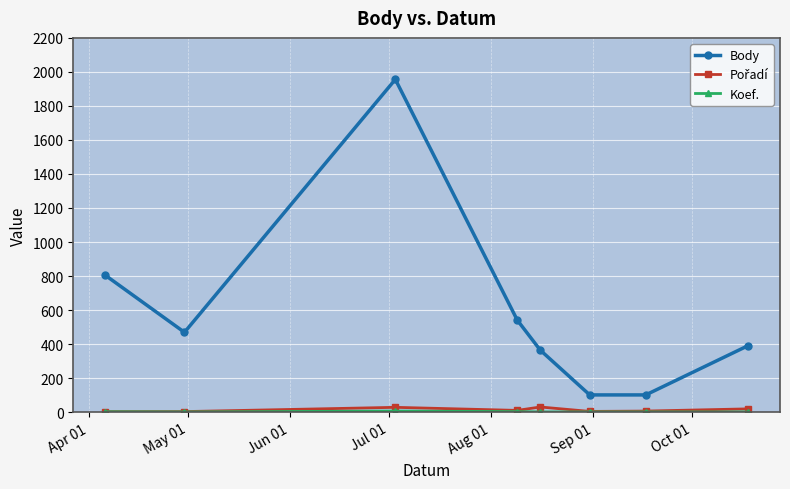

What is the greatest value displayed?

1956